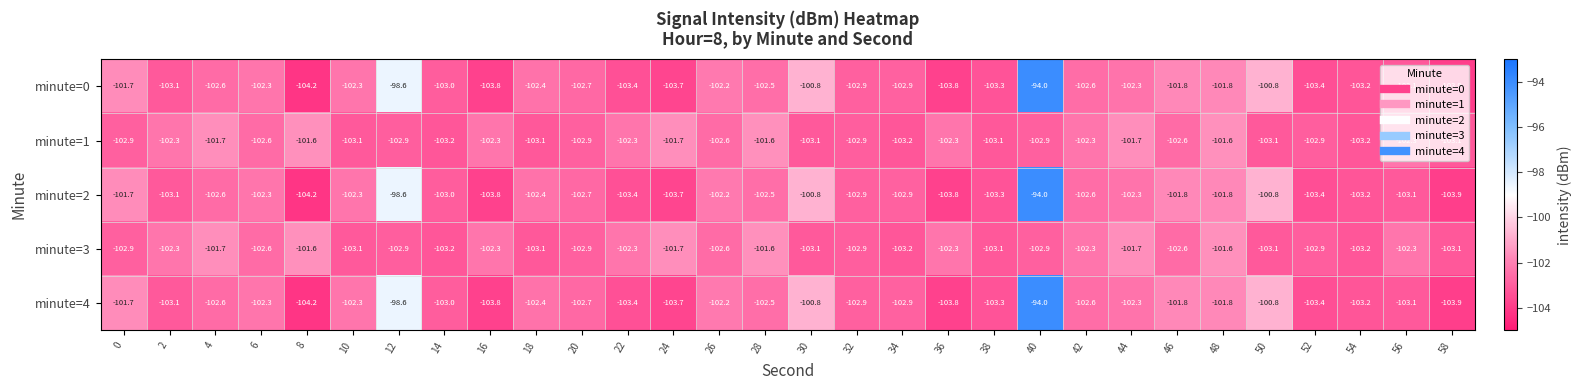

Read the minute=0 value at 12.

-98.6